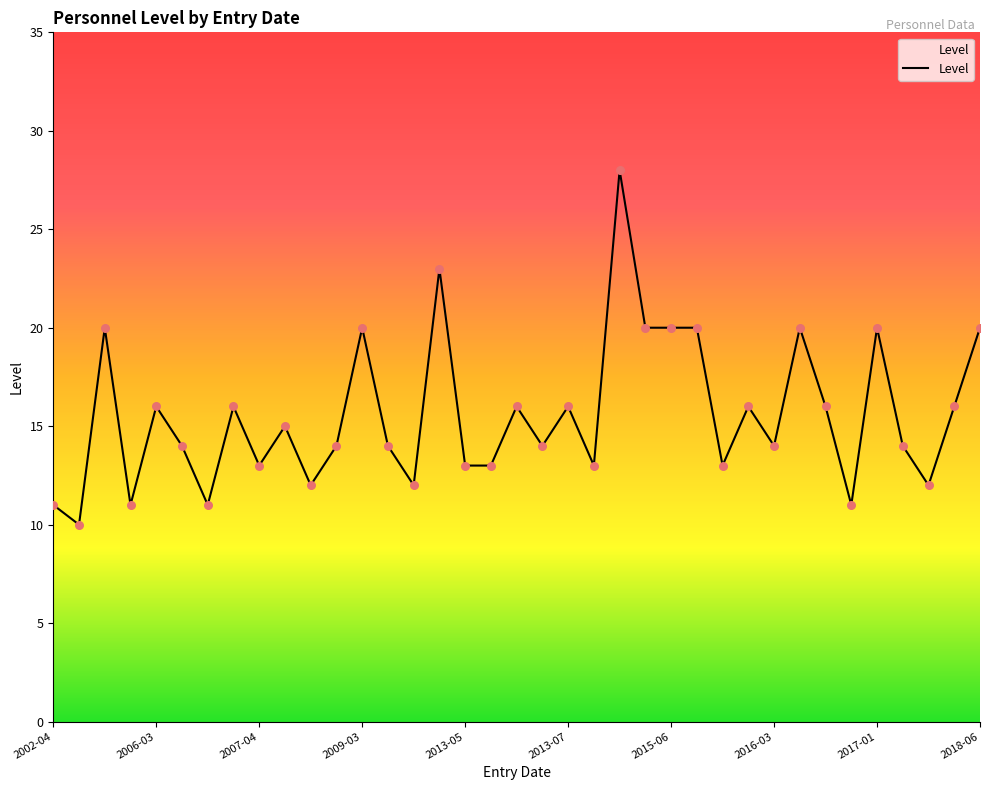

What is the smallest value displayed?

10